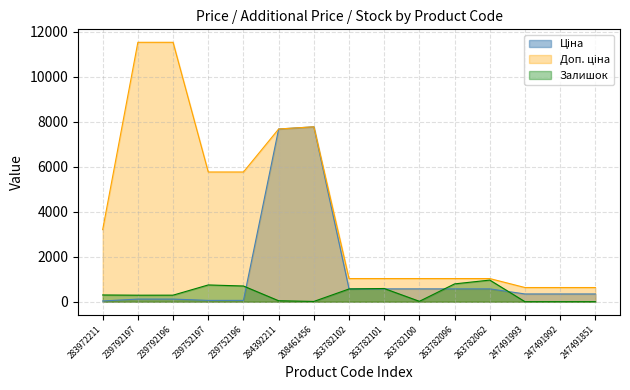

What is the sum of all Доп. ціна values?

60312.2